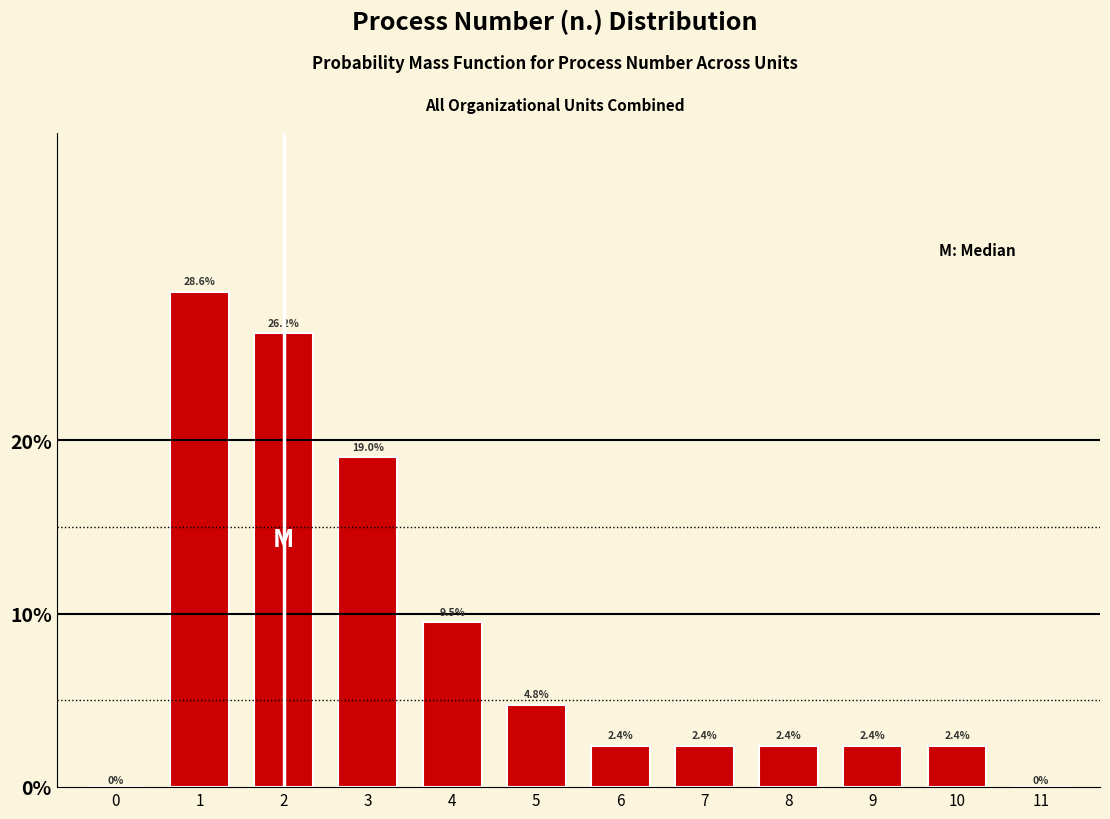

Reading right to left, what are all the values shown in this chart?

11=0.0	10=2.4	9=2.4	8=2.4	7=2.4	6=2.4	5=4.8	4=9.5	3=19.0	2=26.2	1=28.6	0=0.0